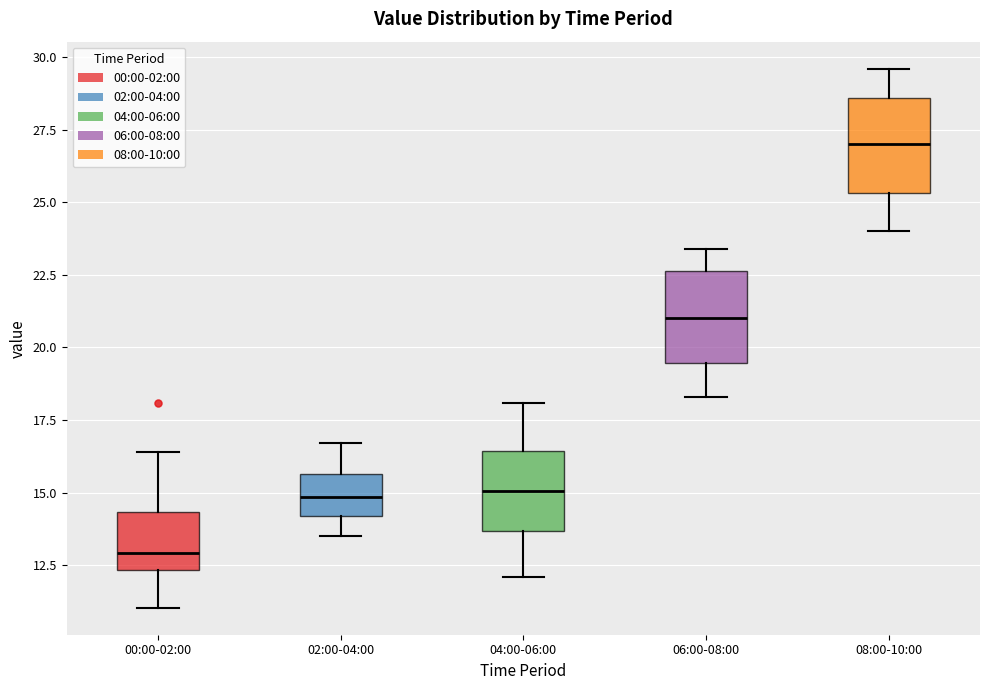

Where is the lower edge of the box for 04:00-06:00 on the y-axis? The values are not printed on the chart, so give them approximately, as read against the axis.

13.5